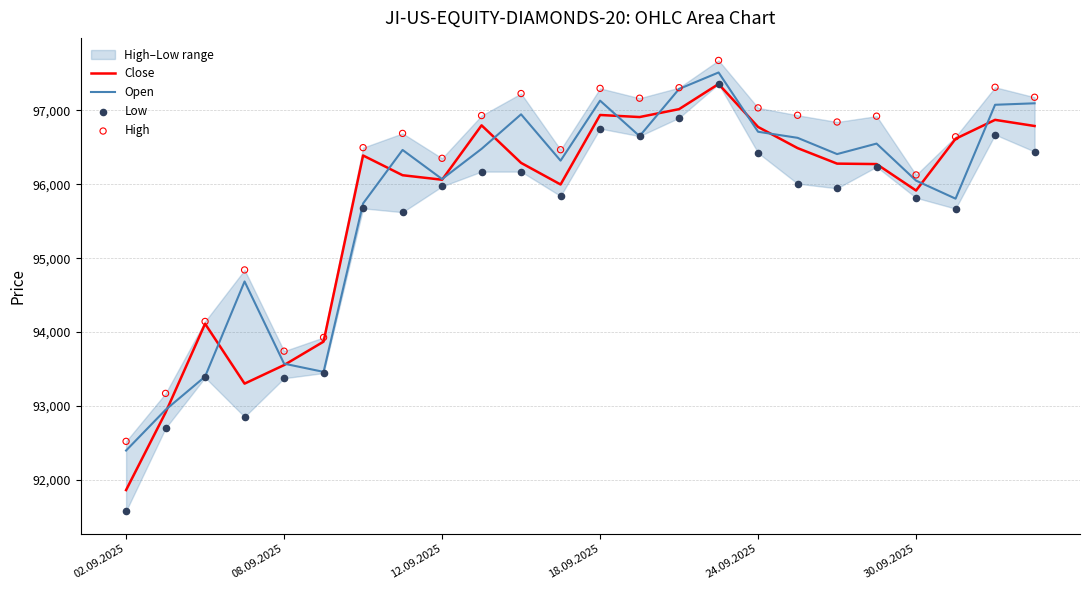

The Open series shows 42015 at 08.09.2025. True or false?

False